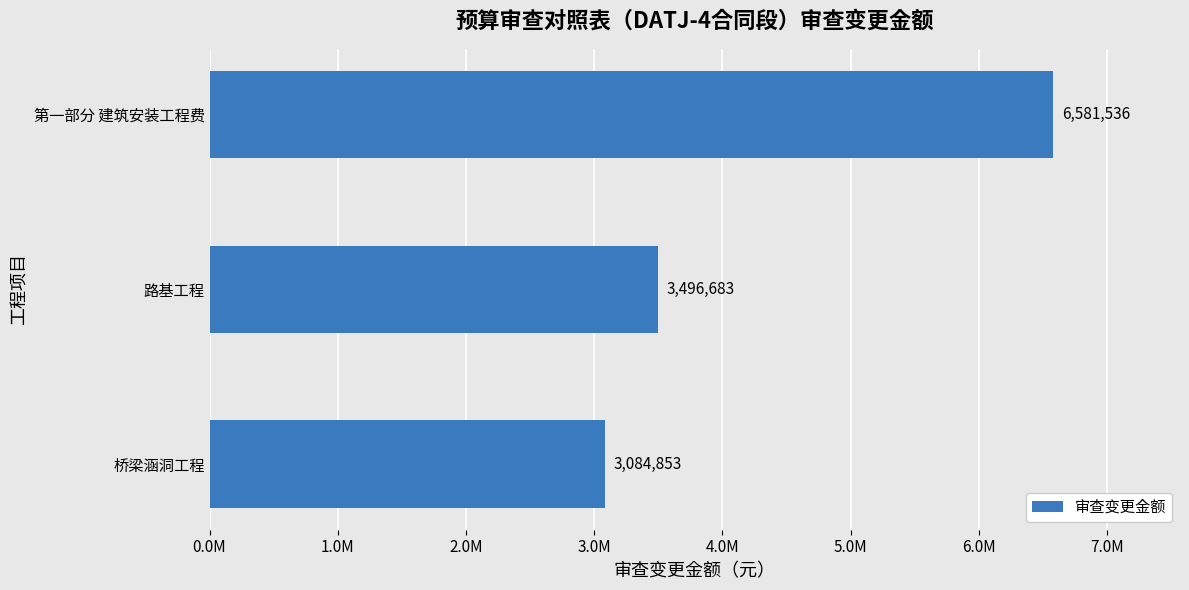

List the labels in order of value, smallest first.

桥梁涵洞工程, 路基工程, 第一部分 建筑安装工程费